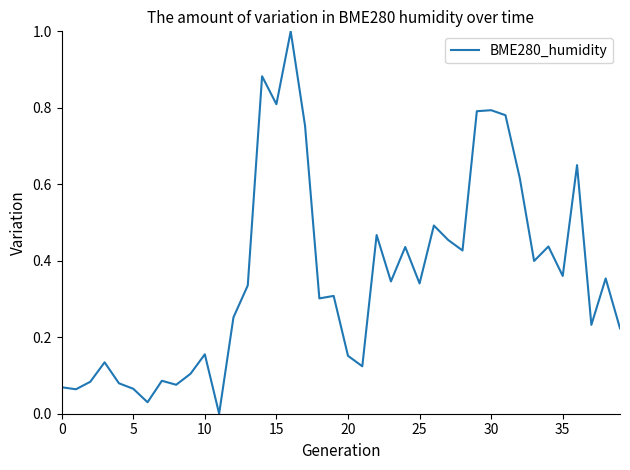

True or false: there are more than 1 points higher than both neighbors.

True